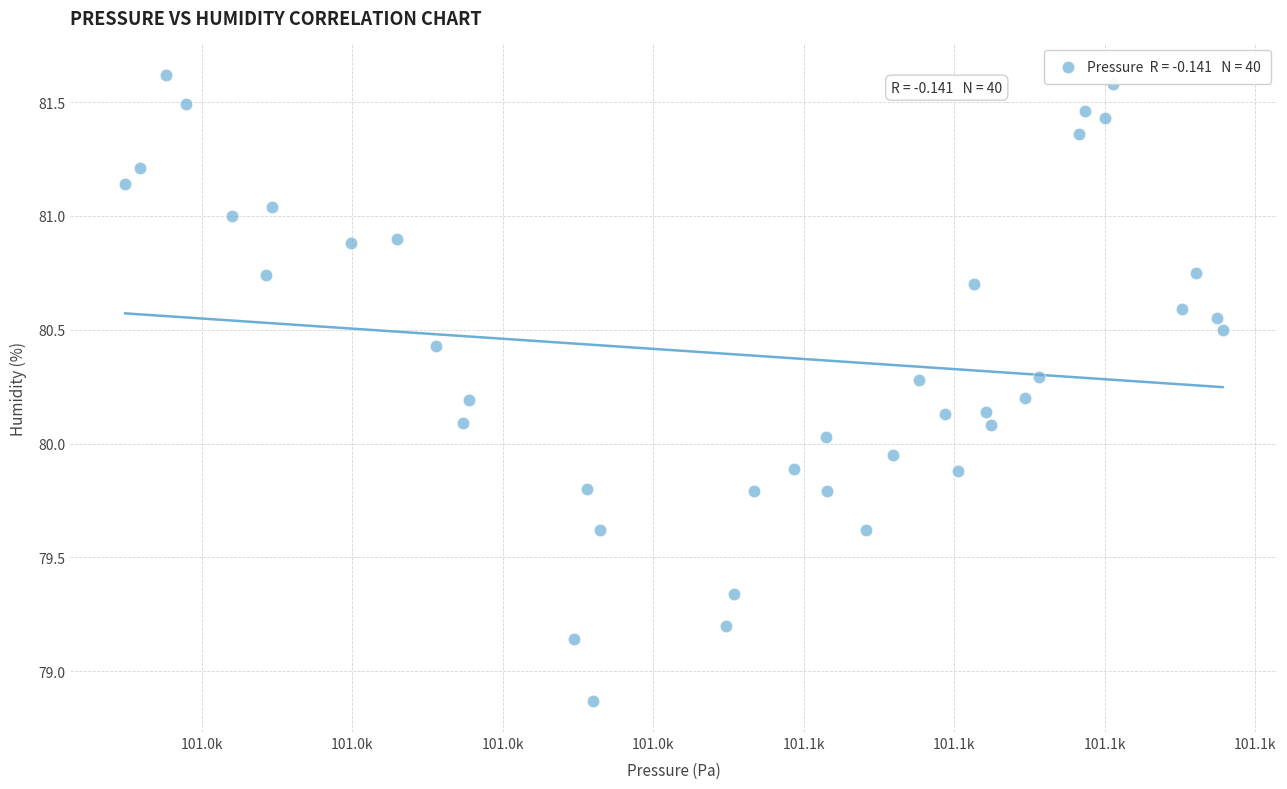

What is the range of X values (max minus min)?

145.9